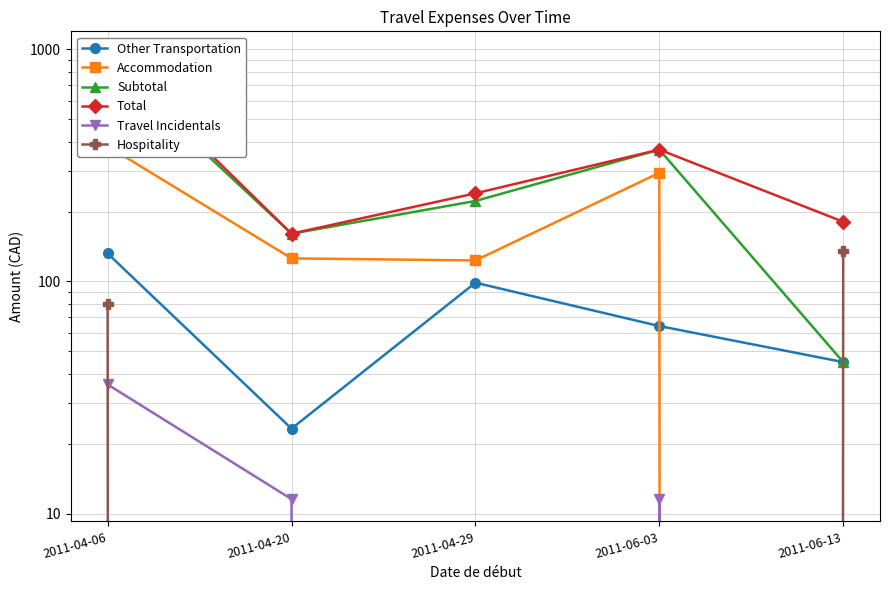

In Subtotal, how many points are lower than both neighbors (excluding endpoints)?

1